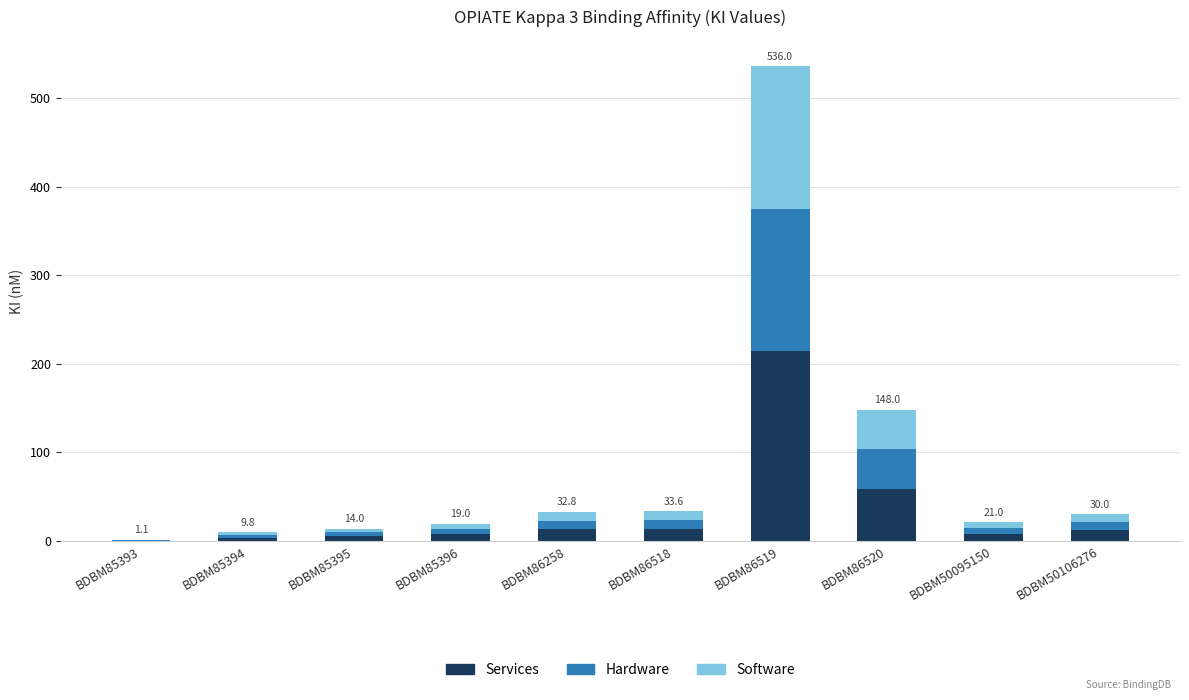

At which label does Services reach its peak?

BDBM86519